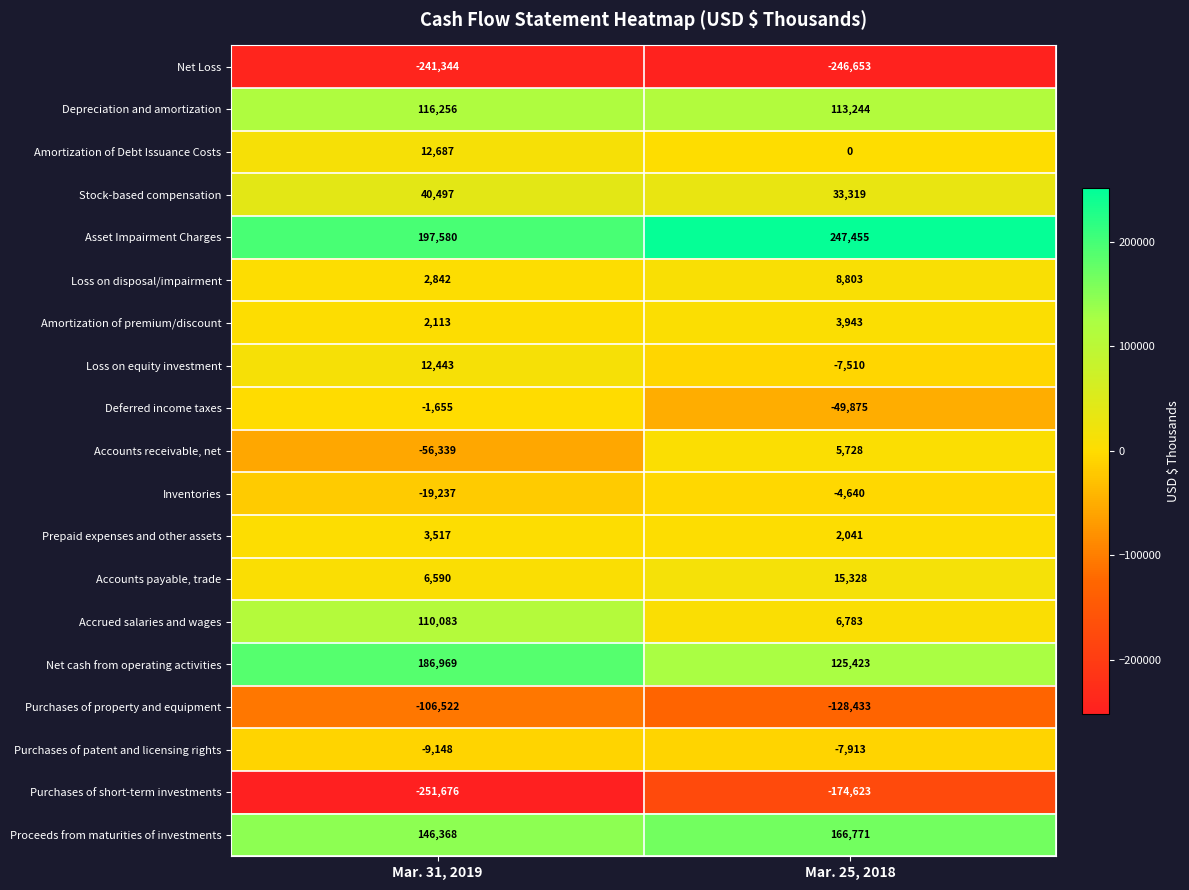

Rank the series by their maximum value, from highest to lowest.

Asset Impairment Charges, Net cash from operating activities, Proceeds from maturities of investments, Depreciation and amortization, Accrued salaries and wages, Stock-based compensation, Accounts payable, trade, Amortization of Debt Issuance Costs, Loss on equity investment, Loss on disposal/impairment, Accounts receivable, net, Amortization of premium/discount, Prepaid expenses and other assets, Deferred income taxes, Inventories, Purchases of patent and licensing rights, Purchases of property and equipment, Purchases of short-term investments, Net Loss